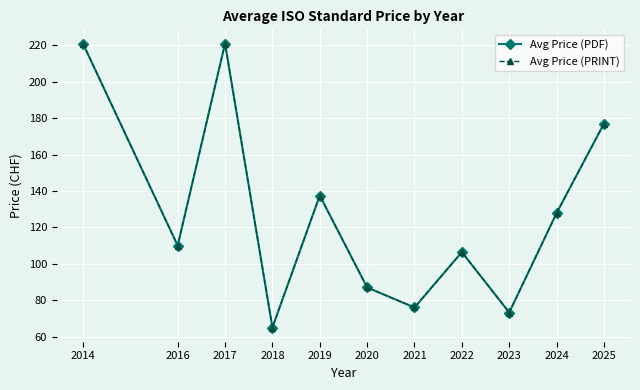

Is this an area chart (filled region under the line)?

No